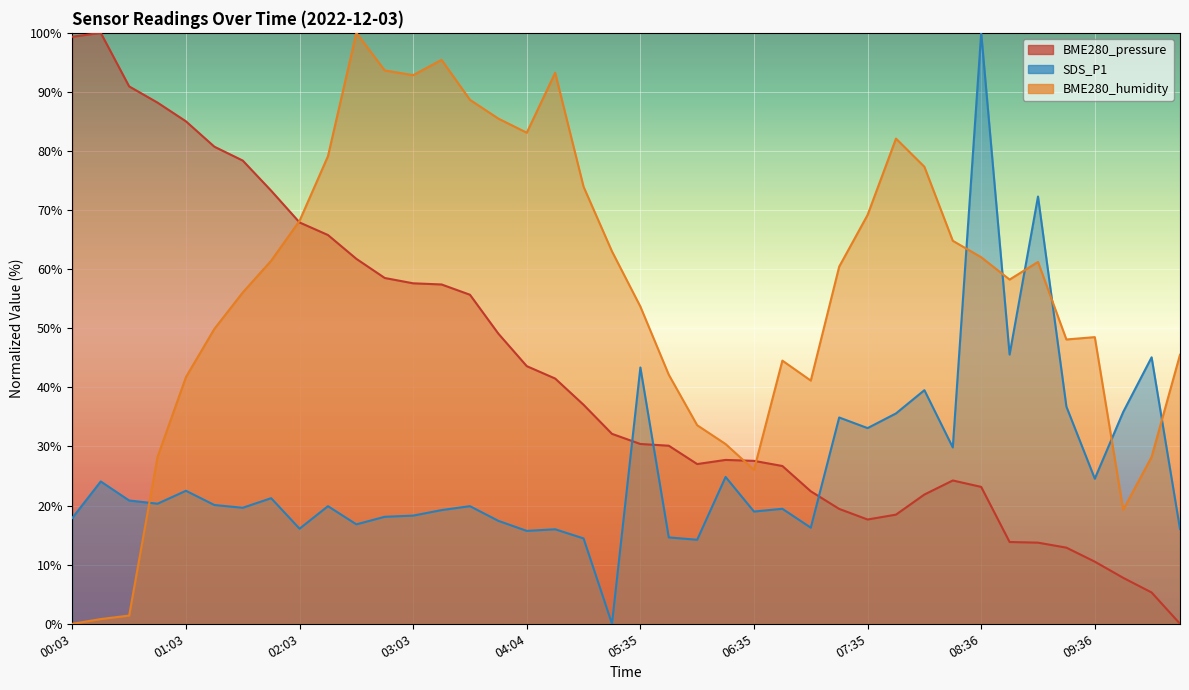

What is the difference between the maximum and minimum values in the SDS_P1 series?

100.0